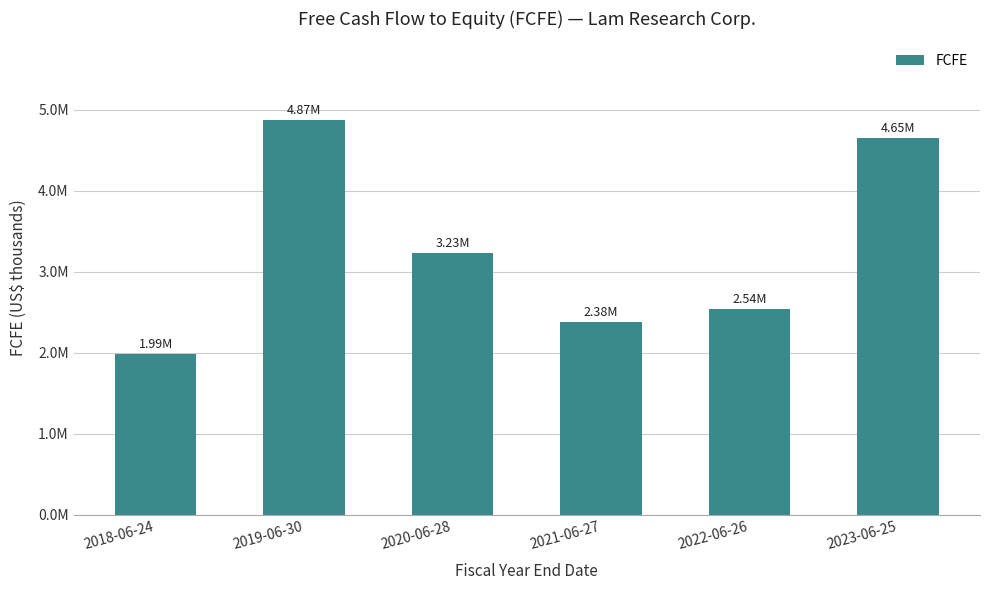

Where is the data nearest to the value 3428011?

2020-06-28